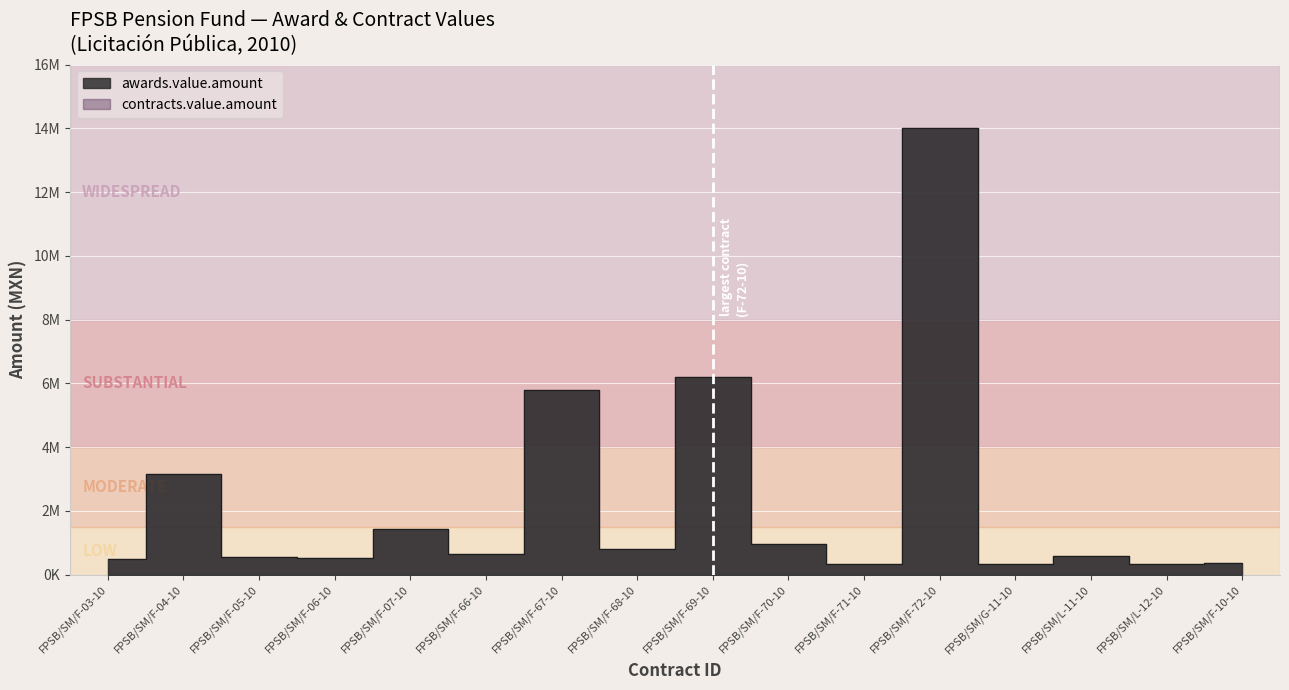

How many points are higher than both their immediate neighbors (excluding endpoints)?

6